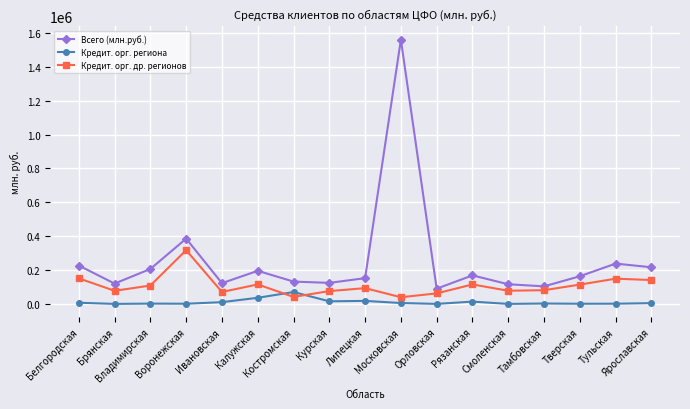

What position from the right is Курская?

10